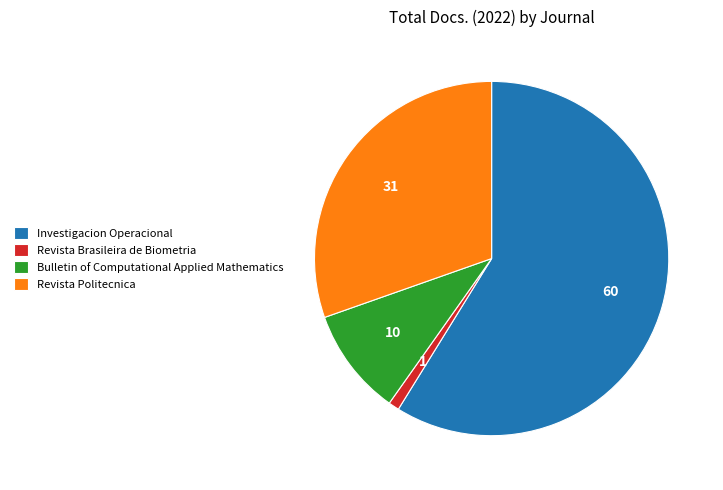

What is the smallest slice in the pie chart?

Revista Brasileira de Biometria